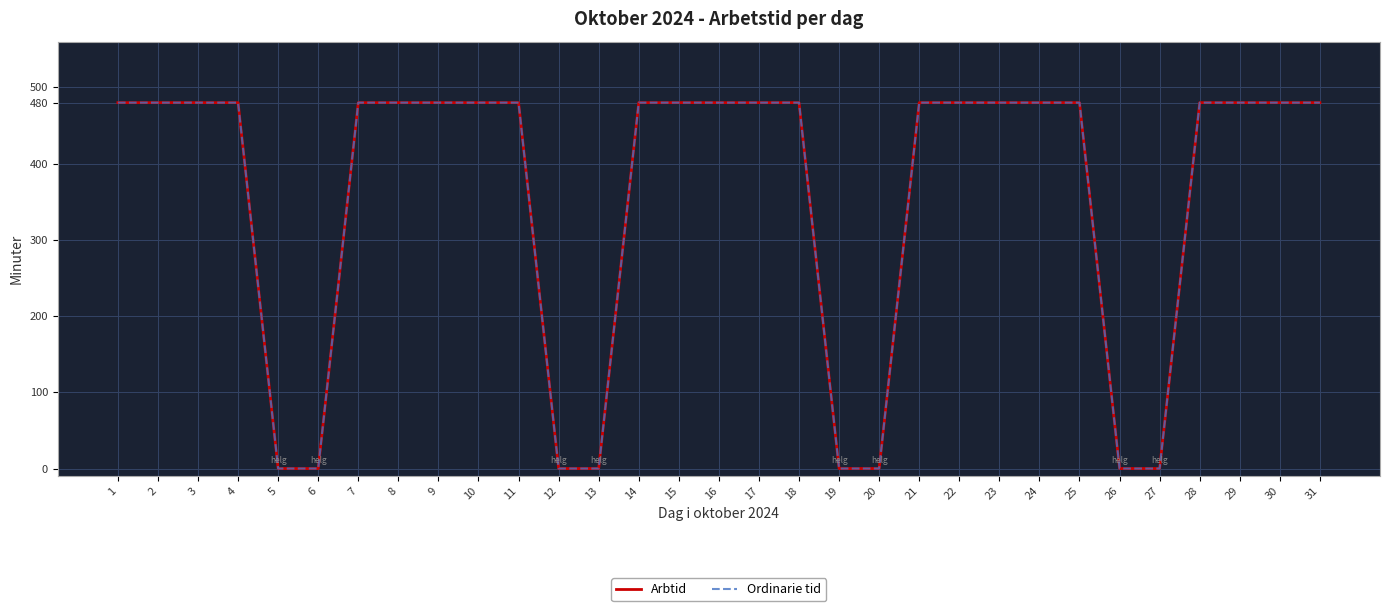

How many positive values does the Arbtid series have?

23